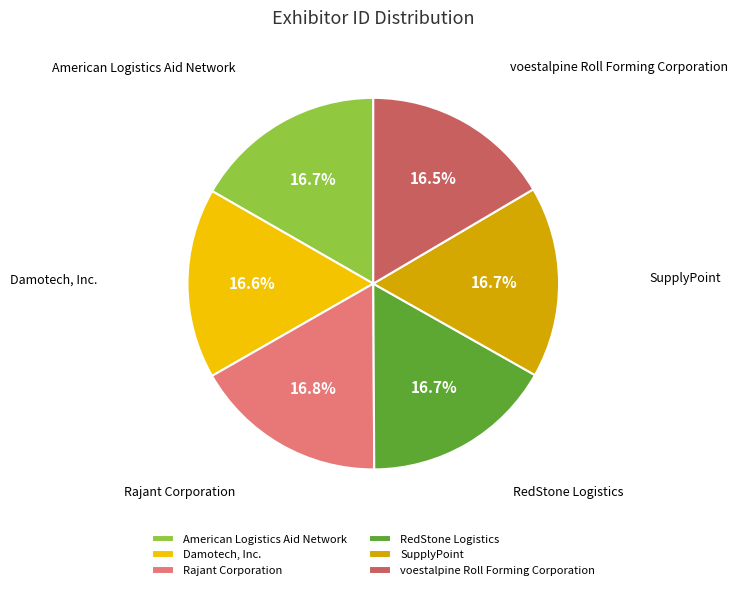

Count the number of slices in the pie.

6